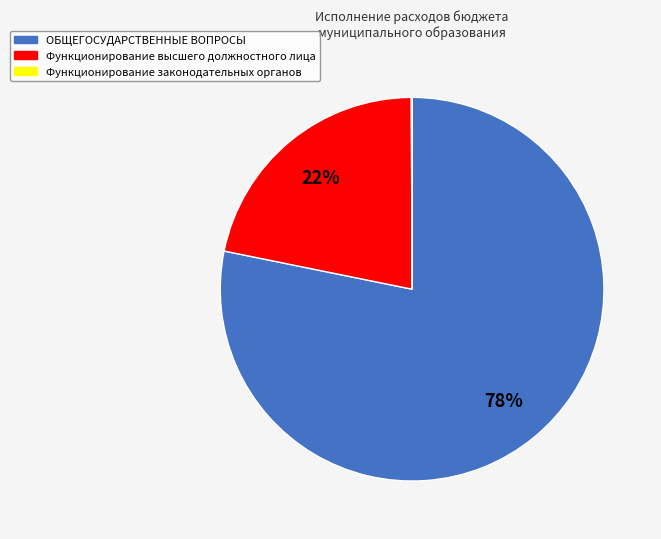

Combined, do Функционирование высшего должностного лица and ОБЩЕГОСУДАРСТВЕННЫЕ ВОПРОСЫ account for over 50%?

Yes